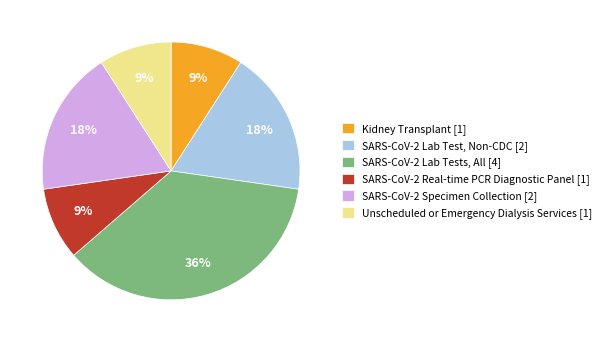

How many segments does this pie chart have?

6